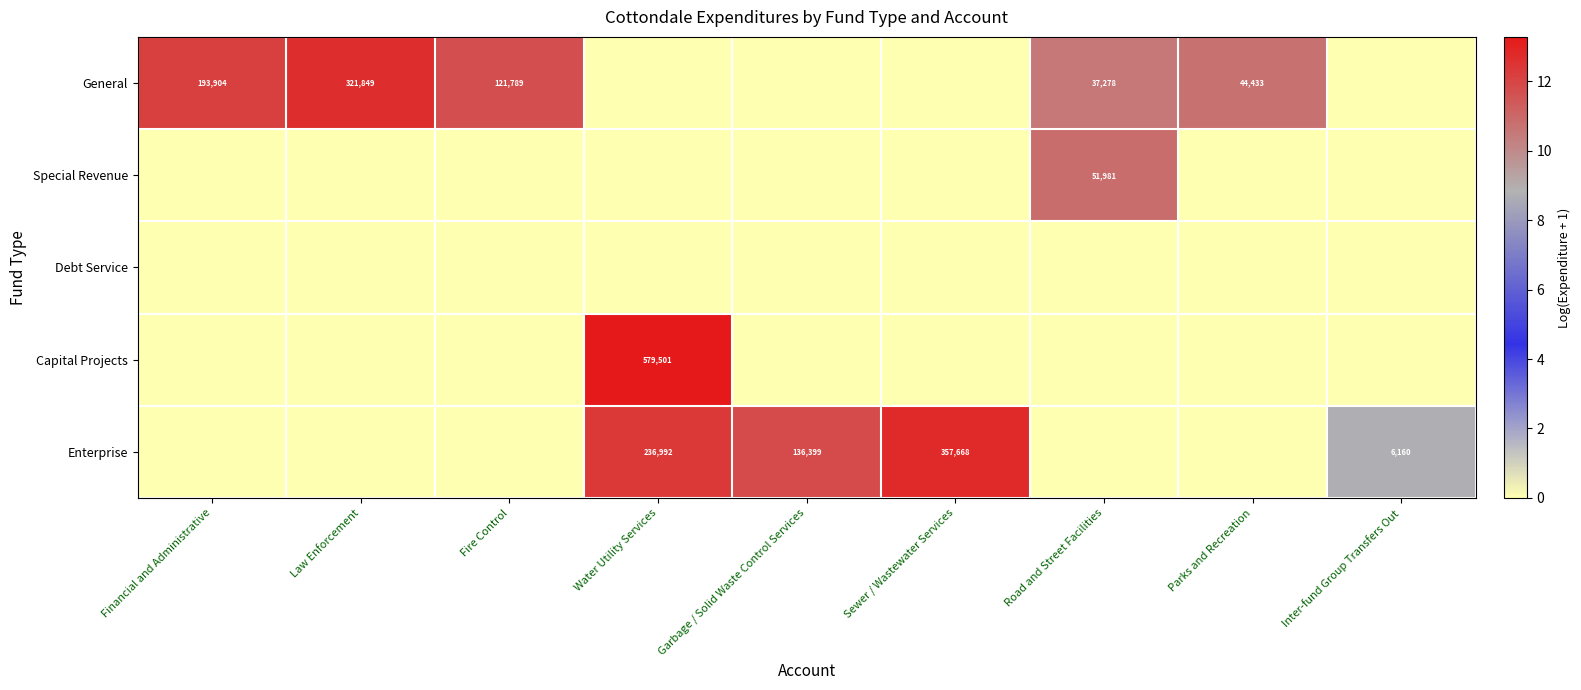

The value of Capital Projects at Water Utility Services is 579501. True or false?

True